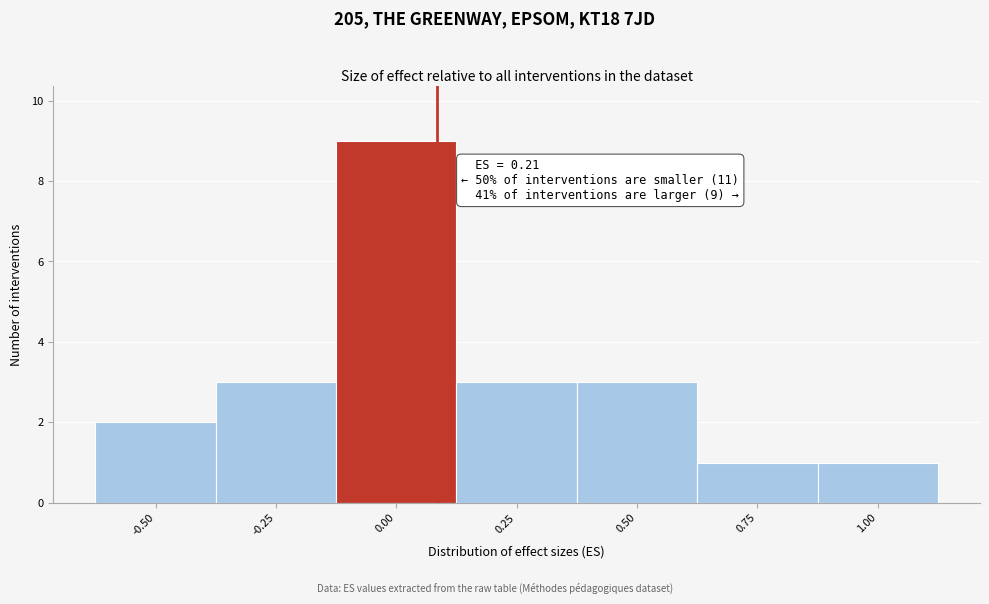

Reading right to left, what are all the values shown in this chart?

1	1	3	3	9	3	2